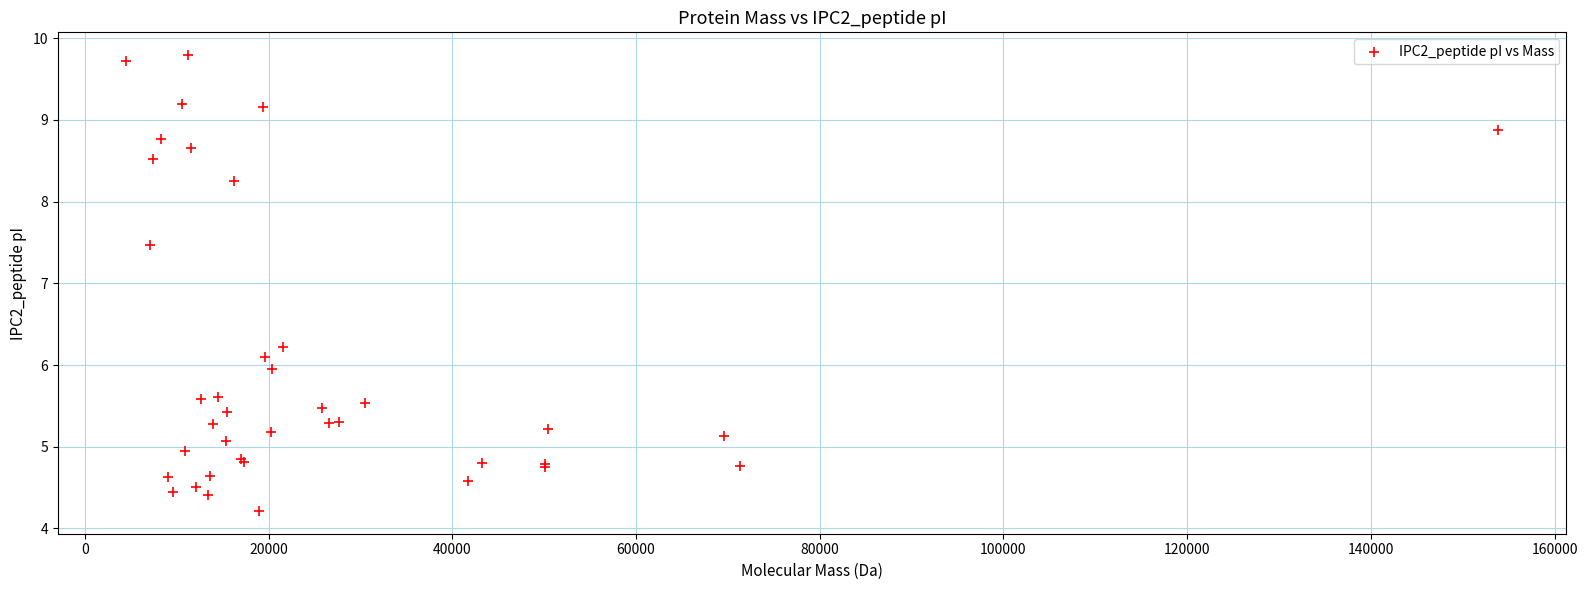

What Y value in the scatter plot is closest to 7?

7.5